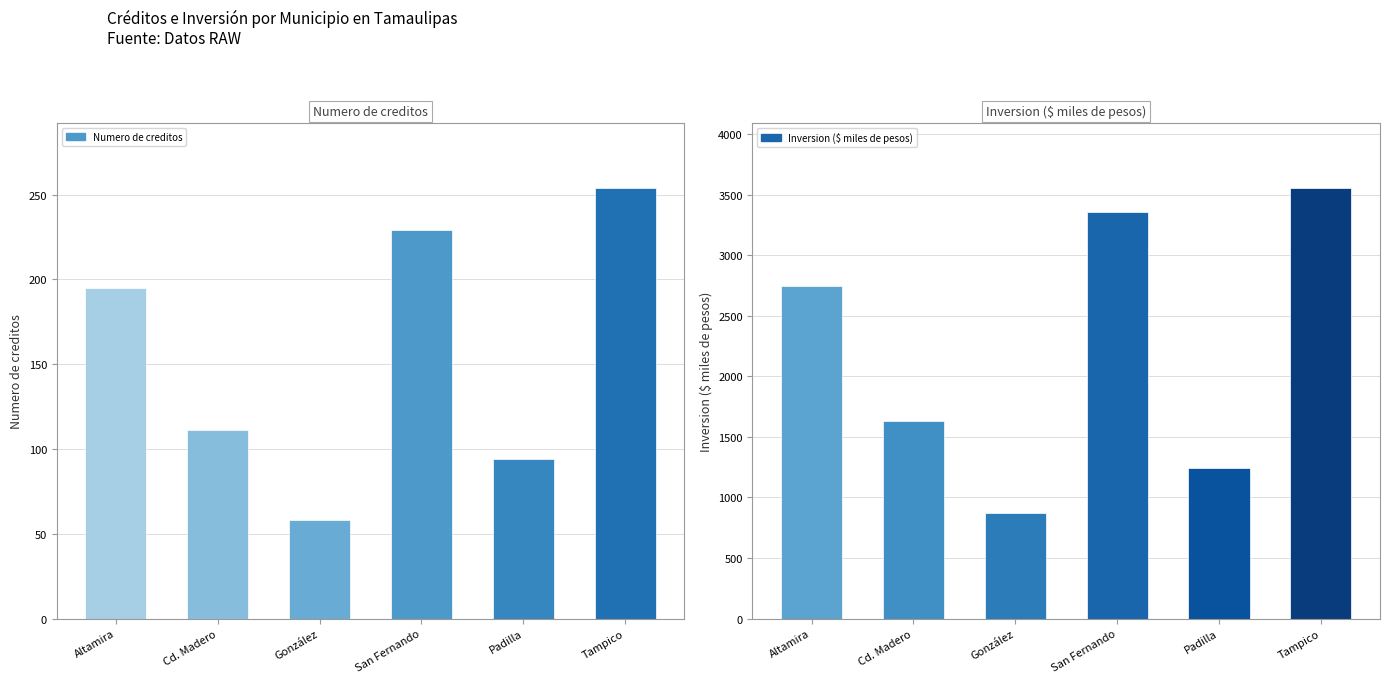

True or false: Inversion ($ miles de pesos) has a value of 870 at González.

True